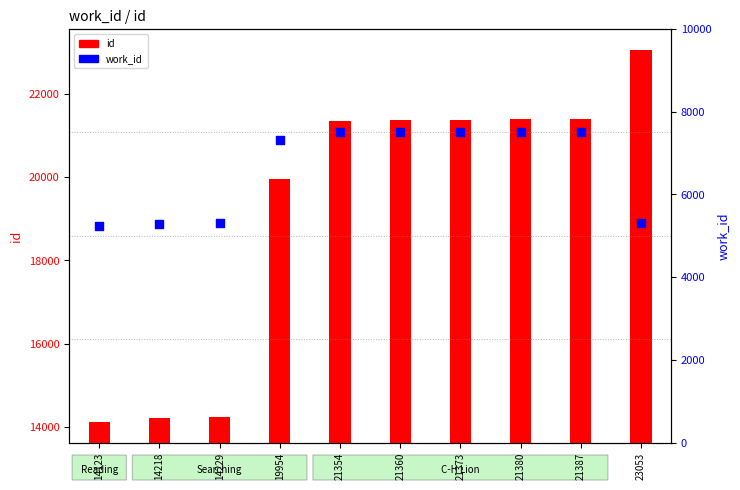

What is the ratio of the value at 21360 to the value at 21354?

1.0